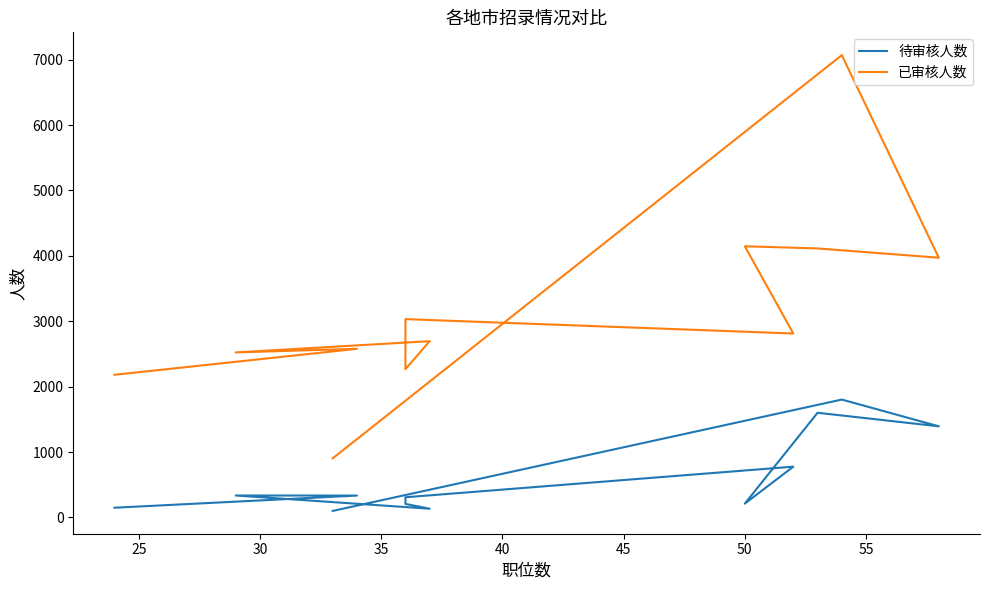

True or false: 已审核人数 and 待审核人数 cross at least once.

False